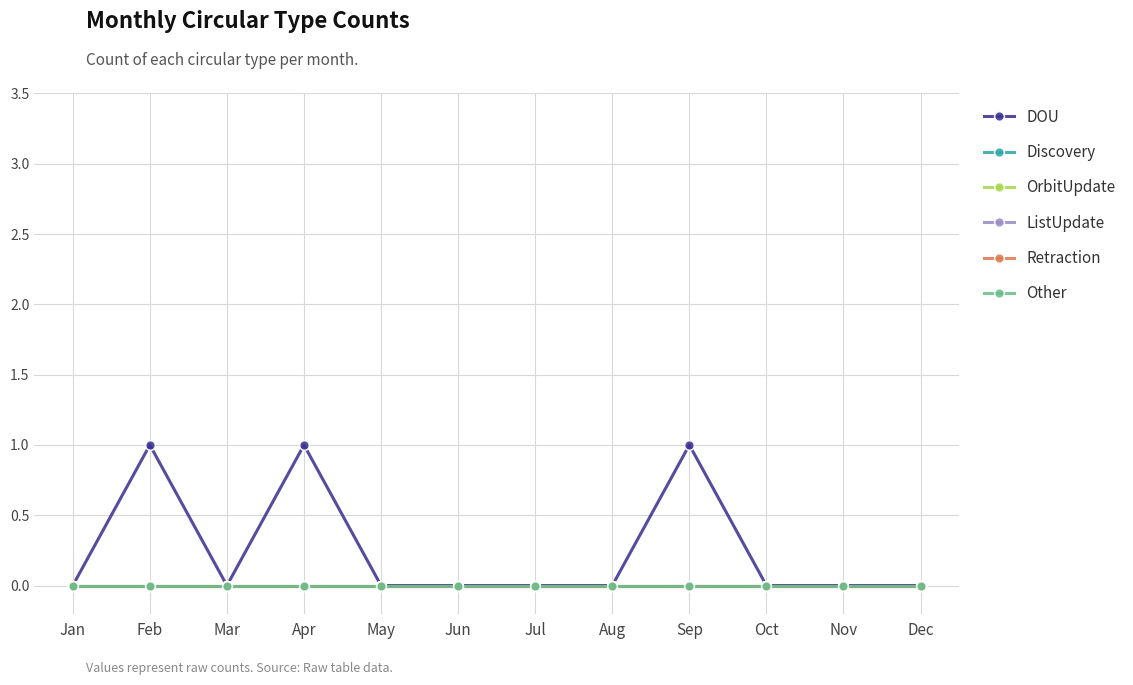

The value of OrbitUpdate at Jul is 0. True or false?

True